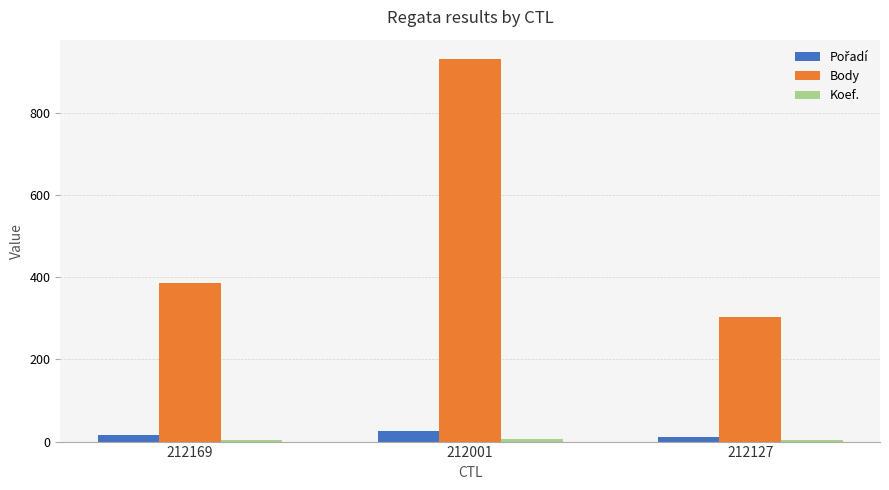

What is the sum of the Body values at 212127 and 212169?

690